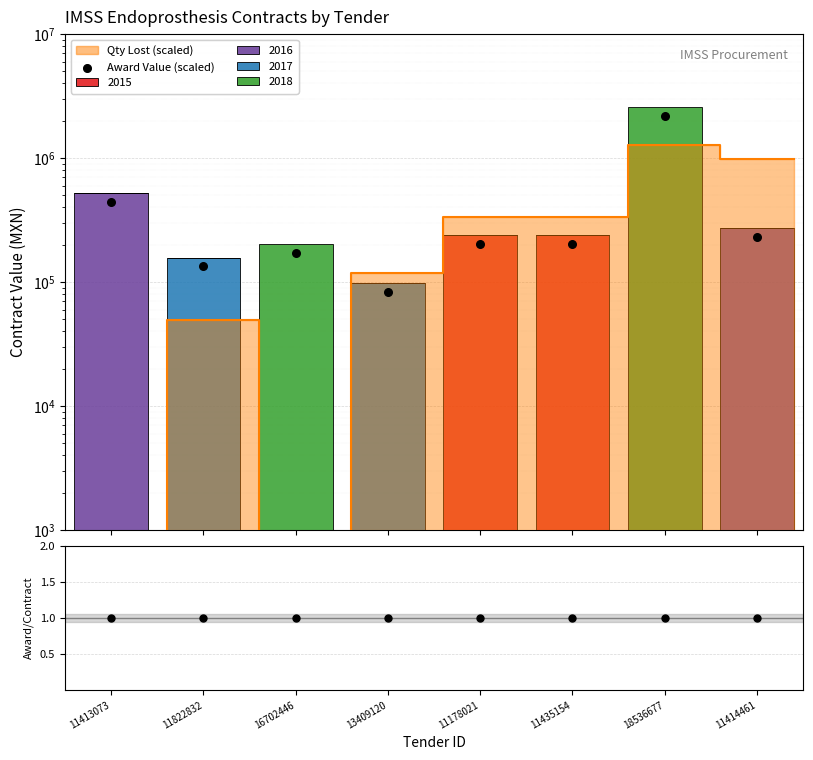

Which series has the largest total across all categories?

Award Value (scaled)